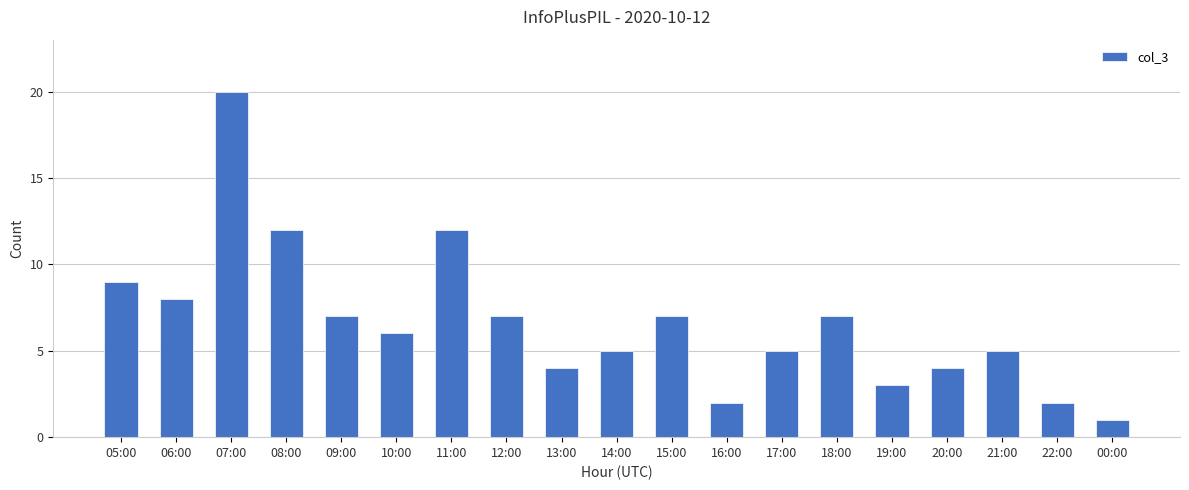

What is the average value?

7